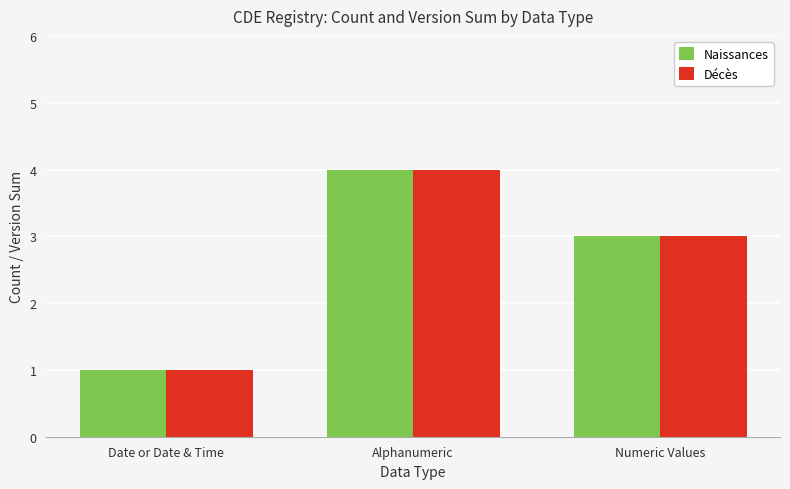

What is the maximum value shown in the chart?

4